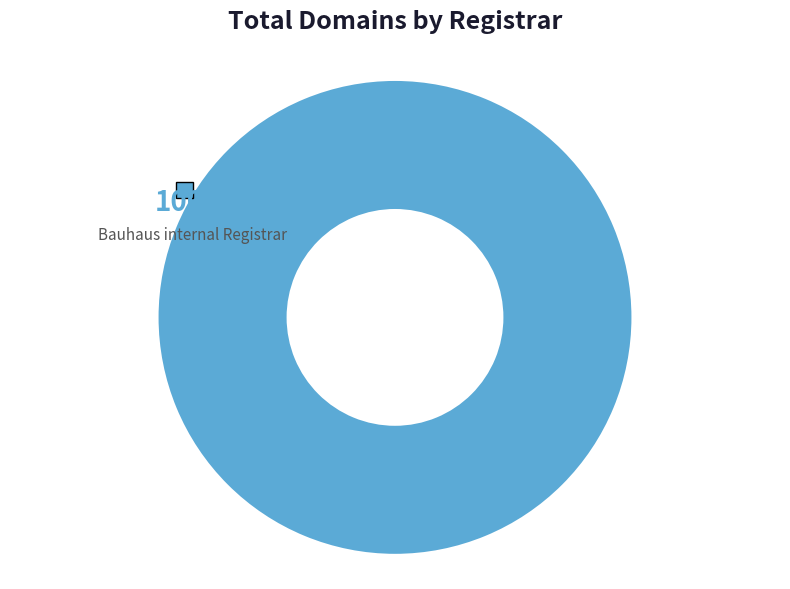

Which category accounts for the majority?

Bauhaus internal Registrar